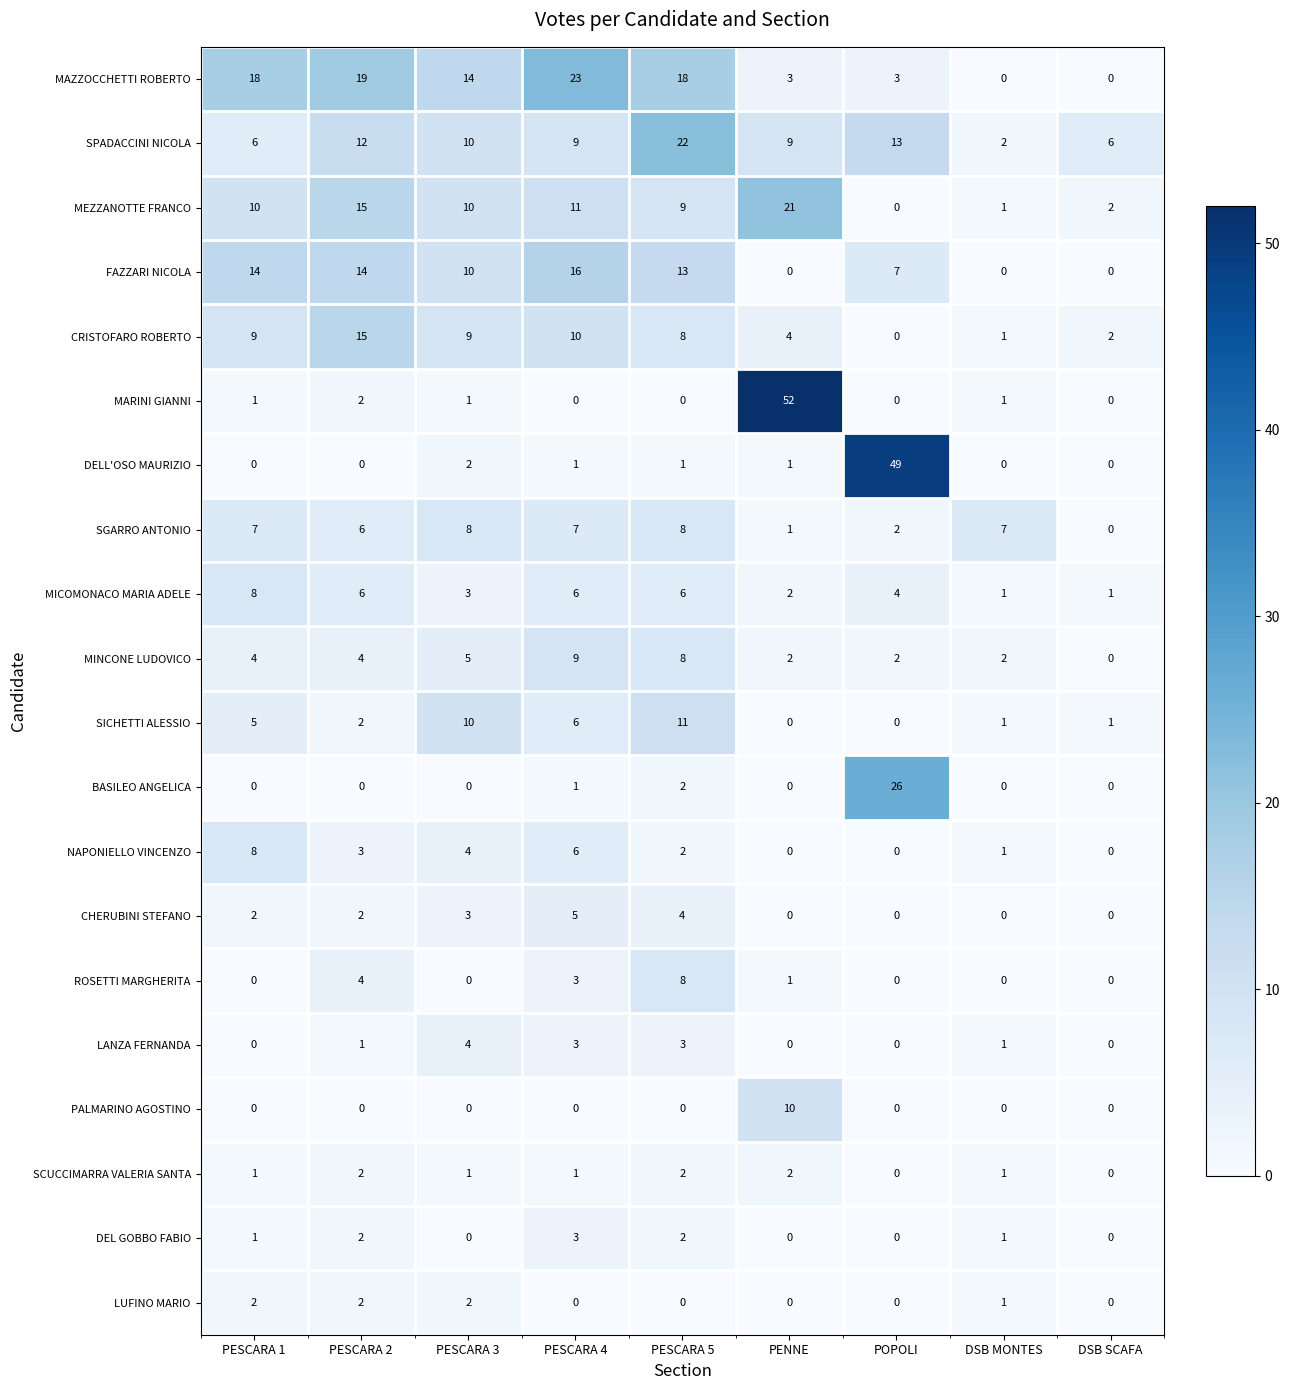

How many distinct data groups are displayed?

20